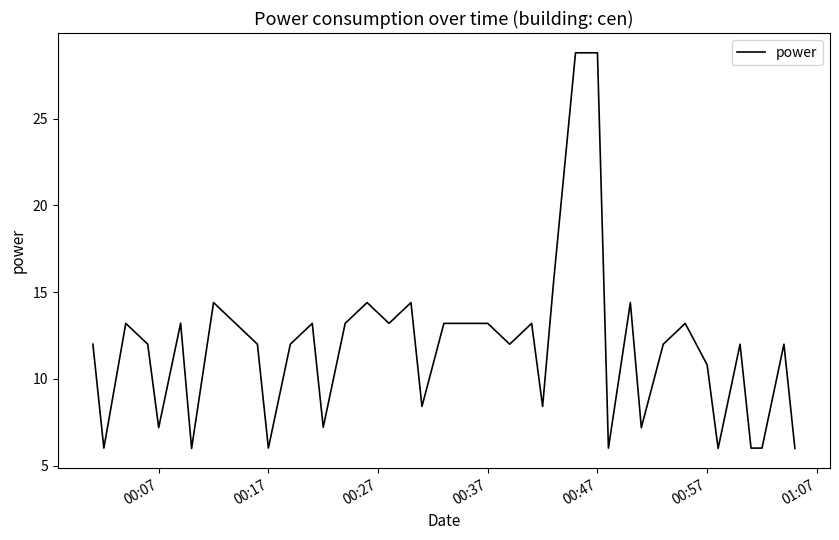

What is the smallest value displayed?

6.0